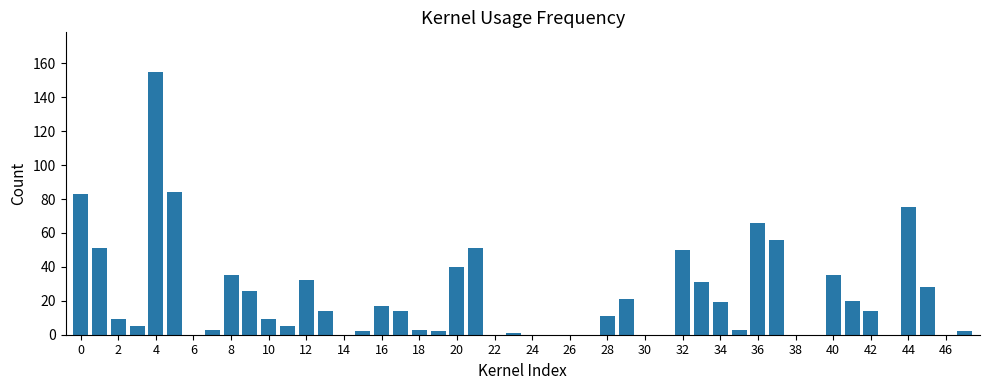

What is the greatest value displayed?

155